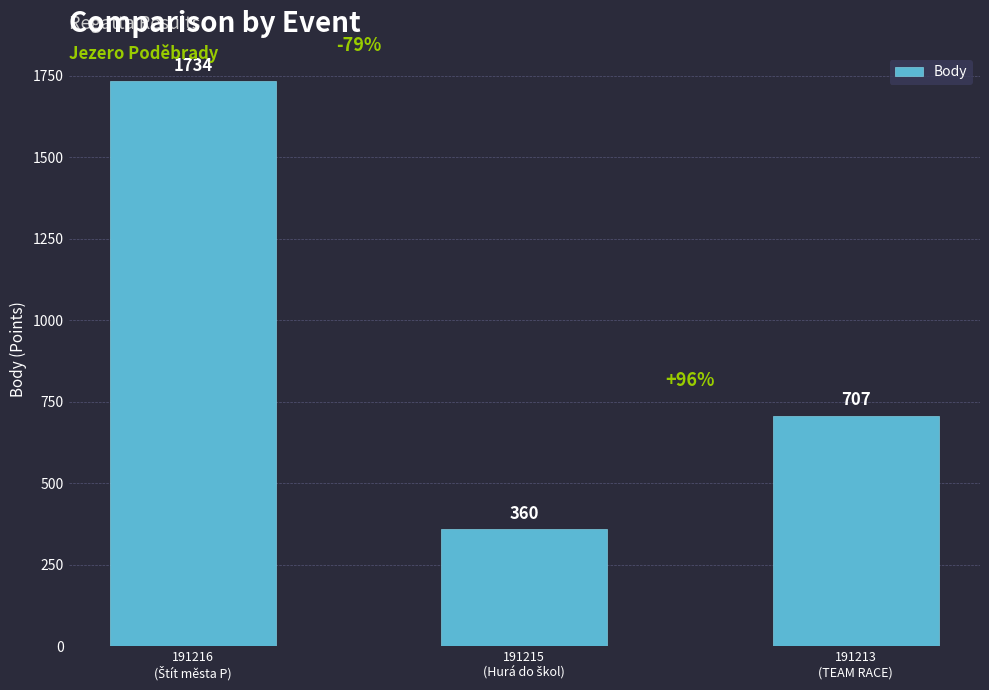

The chart shows a value of 707 at 191213
(TEAM RACE). True or false?

True